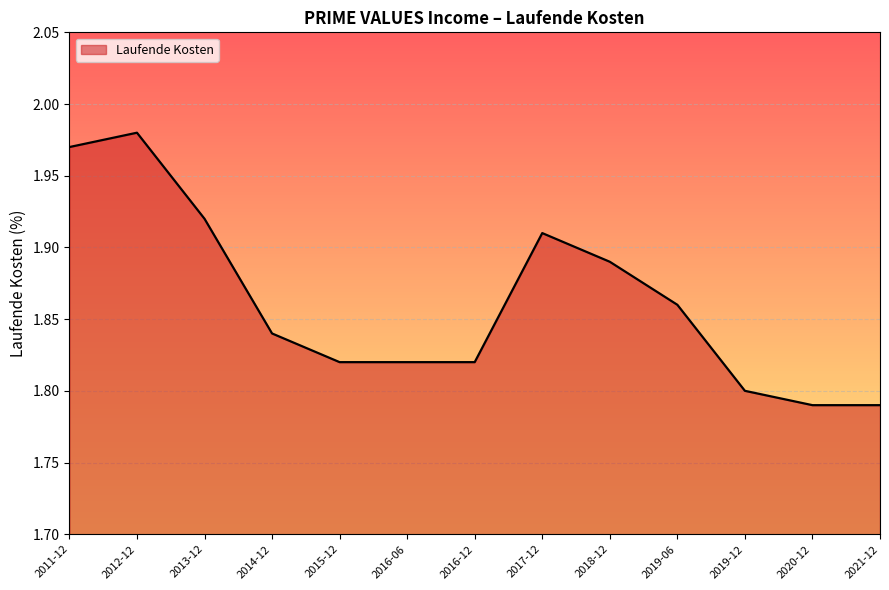

The value at 2016-12 is 1.8. True or false?

True